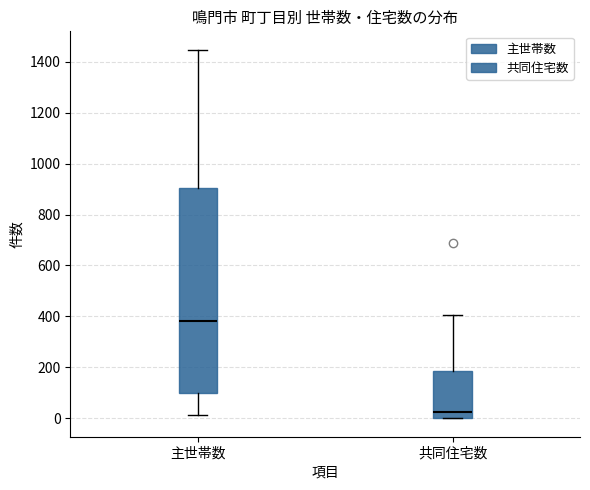

Where does the upper whisker of the box for 主世帯数 end on the y-axis? The values are not printed on the chart, so give them approximately, as read against the axis.

1440